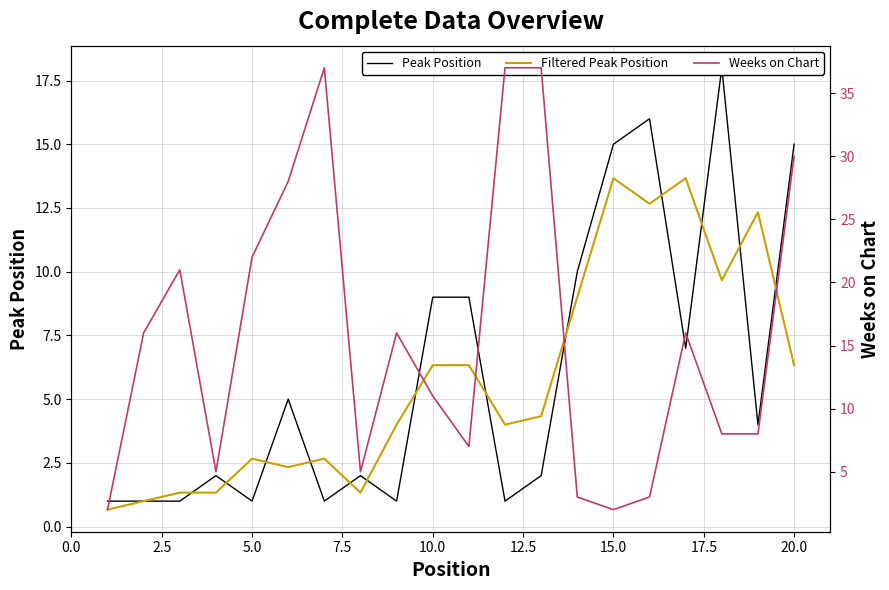

How many values in the Peak Position series are below 4?

10